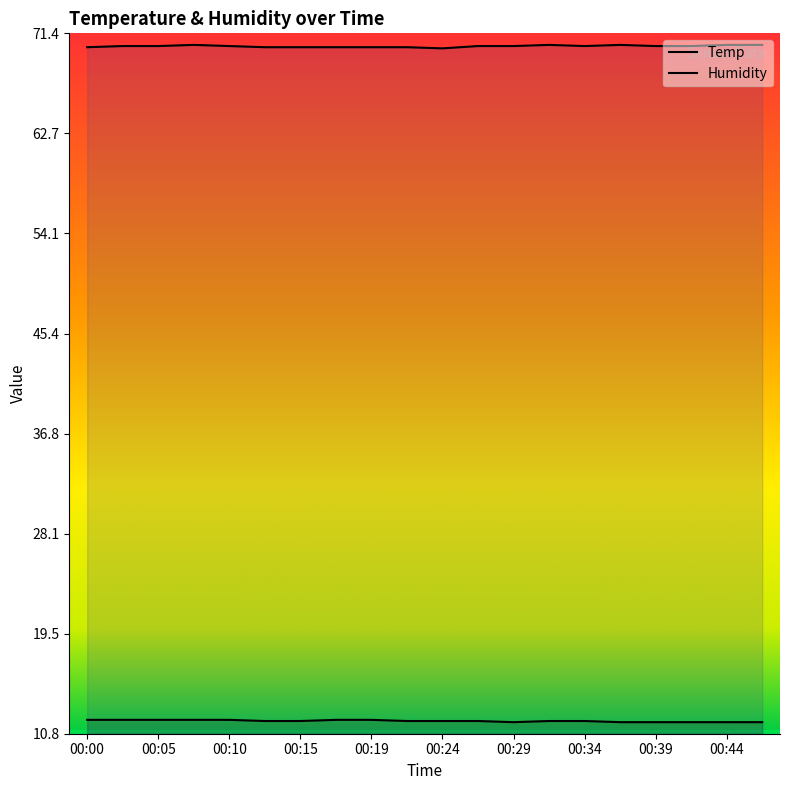

What is the total value across all series at 00:39?

82.1